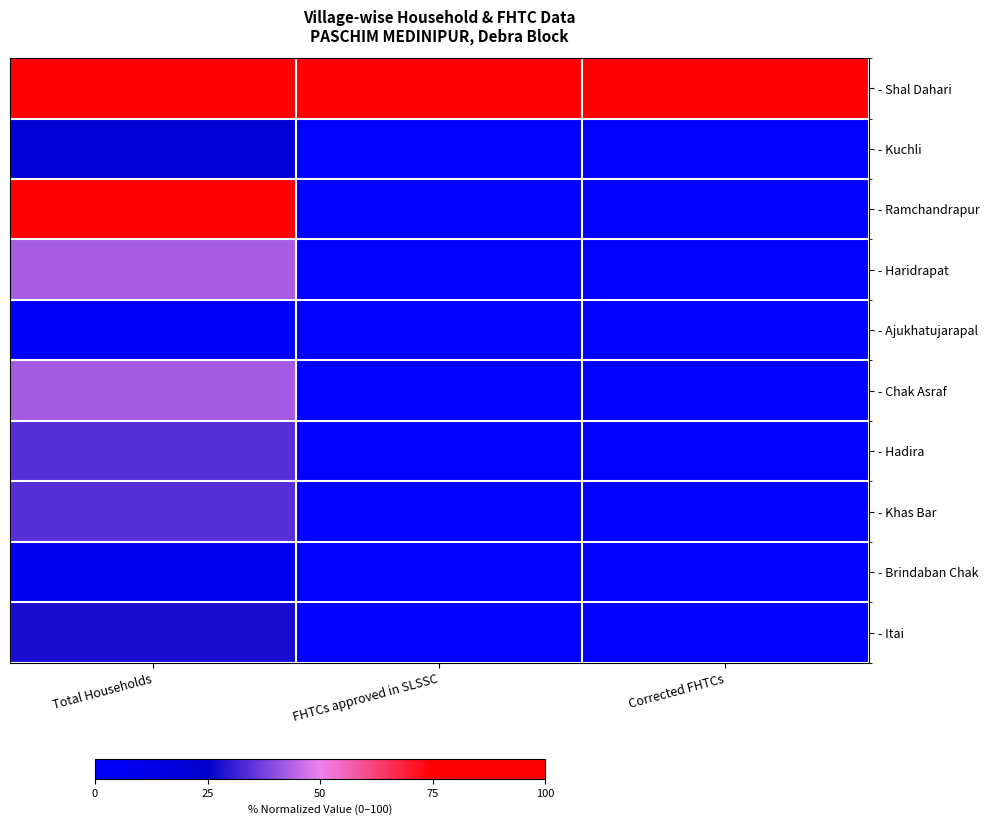

Between Total Households and Corrected FHTCs, which is larger?

Total Households